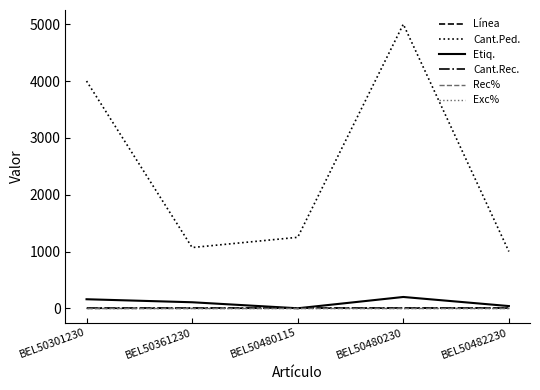

Does the chart display data point markers on the line(s)?

No